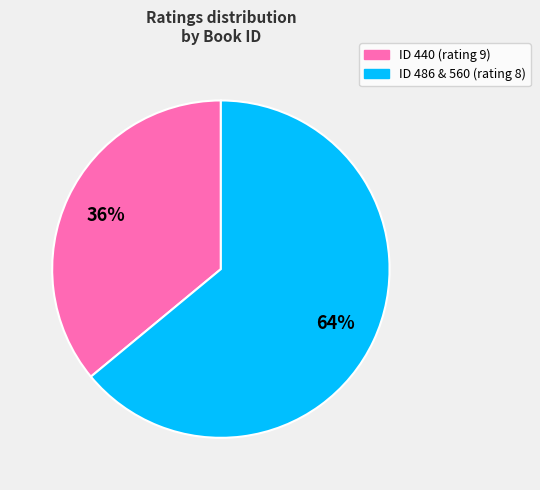

To the nearest percent, what is the average slice percentage?

50%